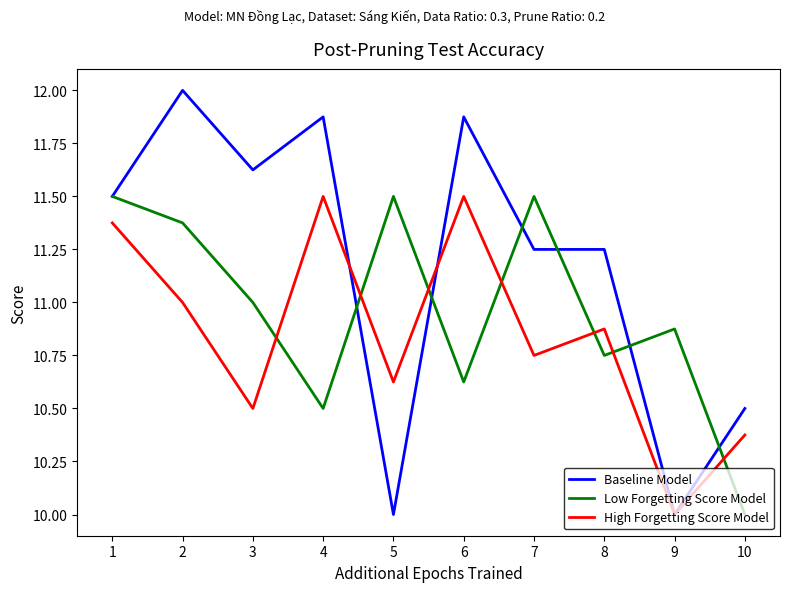

Which series has the largest range (max minus min)?

Baseline Model